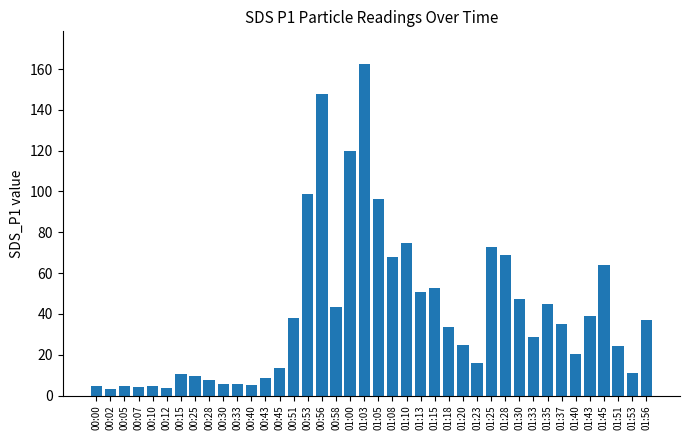

Which has a higher value, 00:12 or 00:51?

00:51